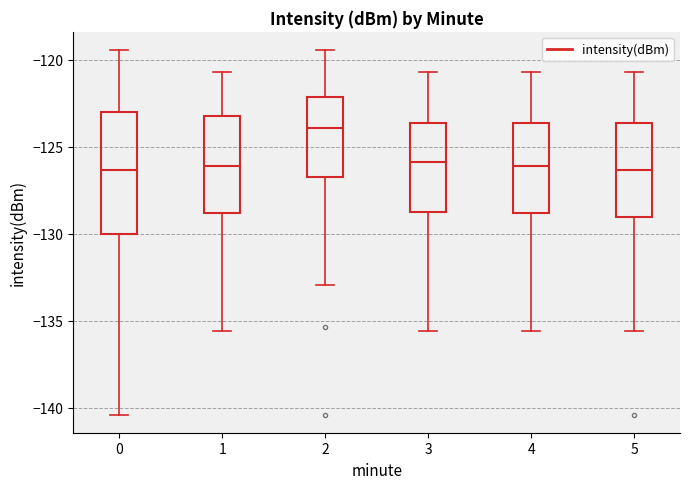

Comparing the boxes themselves (not the whiskers), which one is the tallest?

0